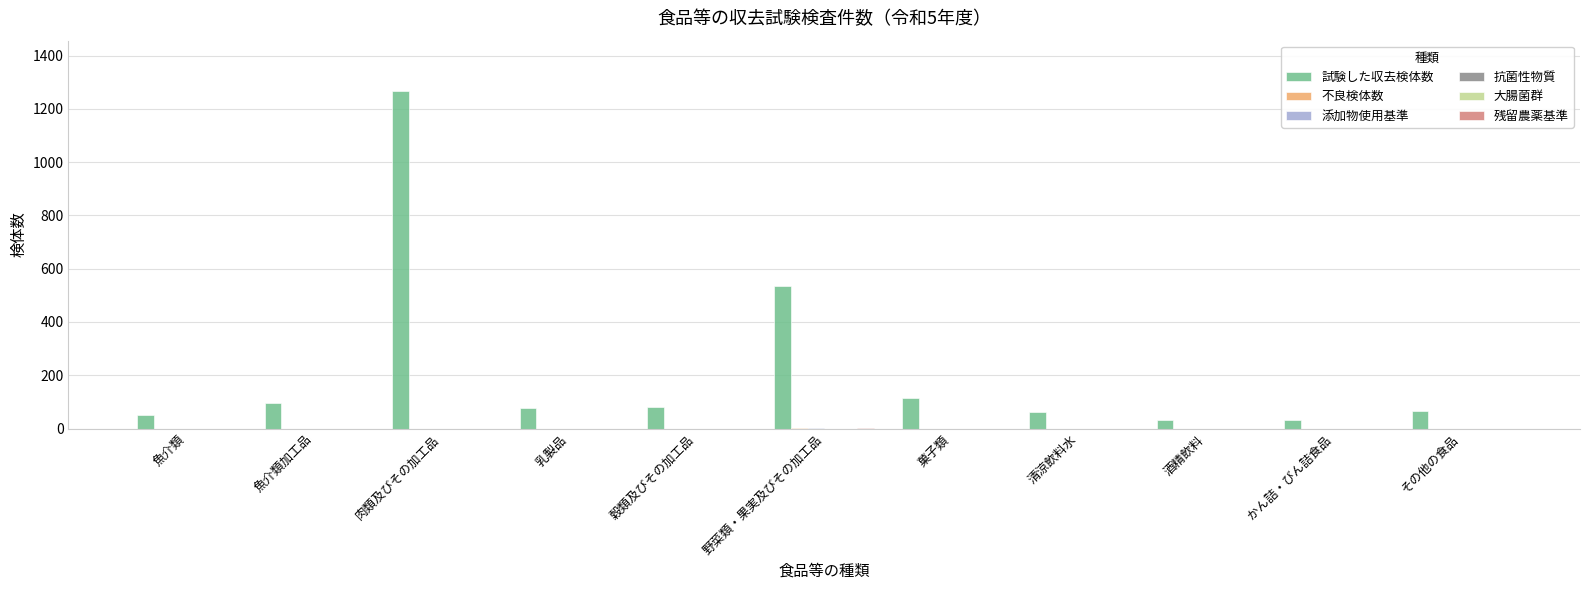

Which category has the lowest value in the 大腸菌群 series?

魚介類